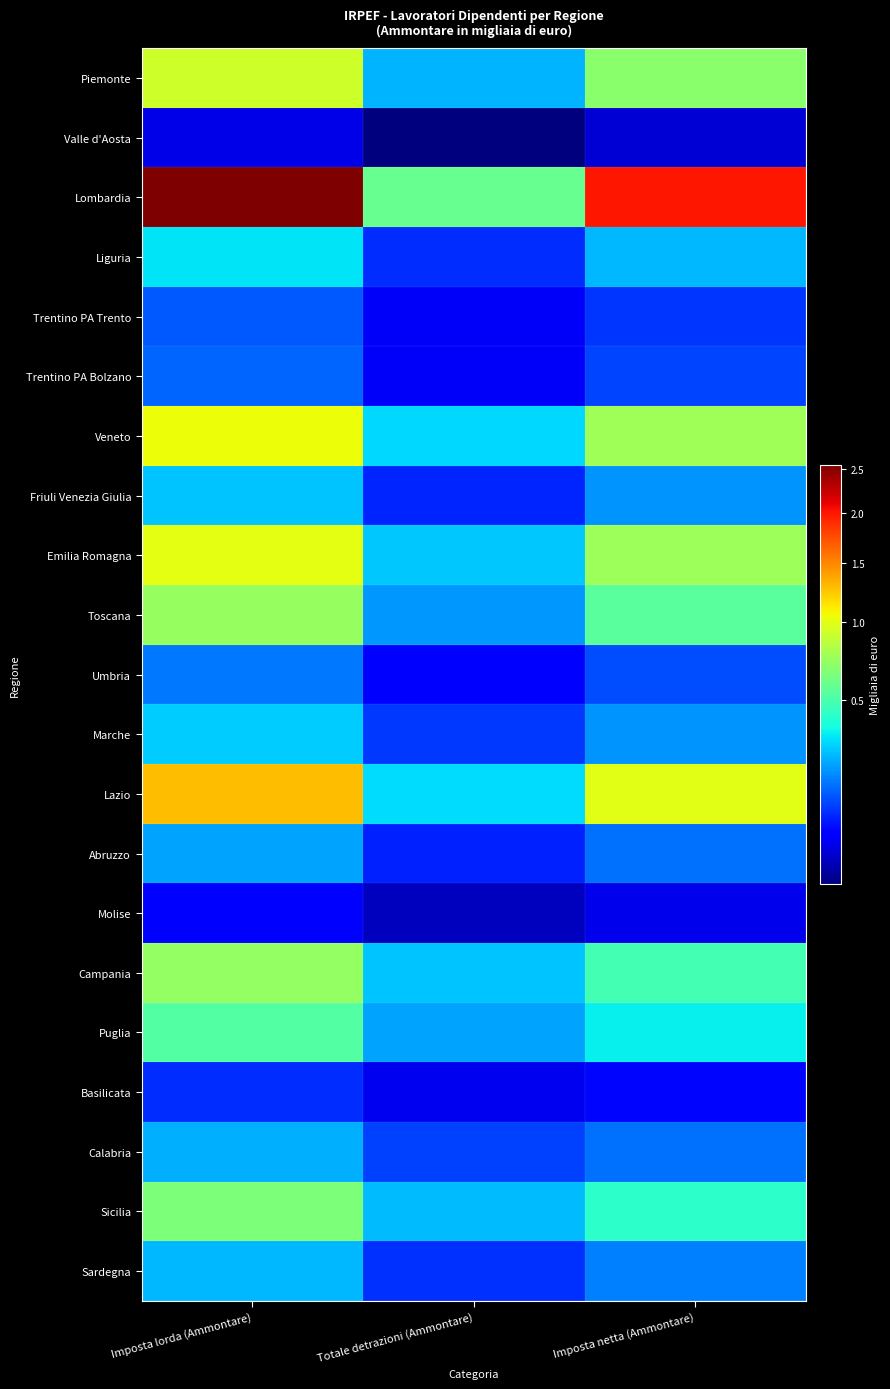

How many data points does each series have?

3